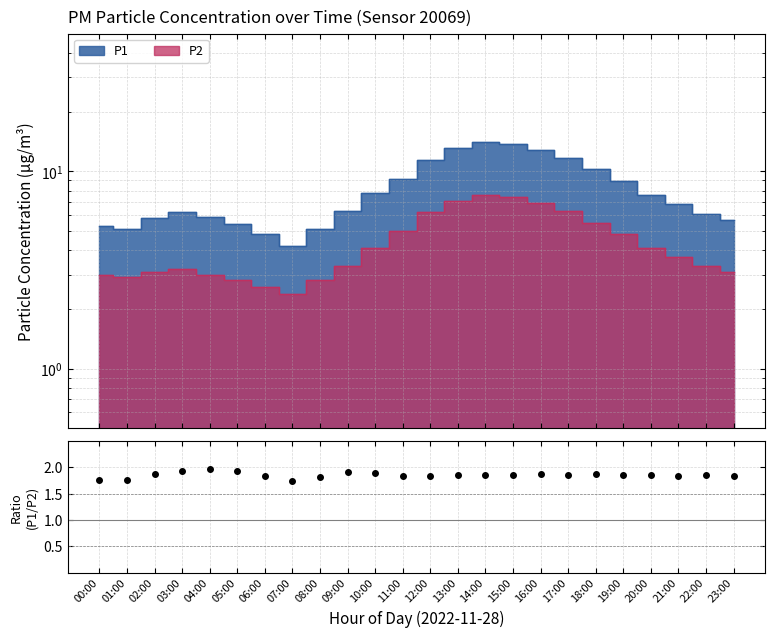

True or false: there are more than 1 points higher than both neighbors.

True